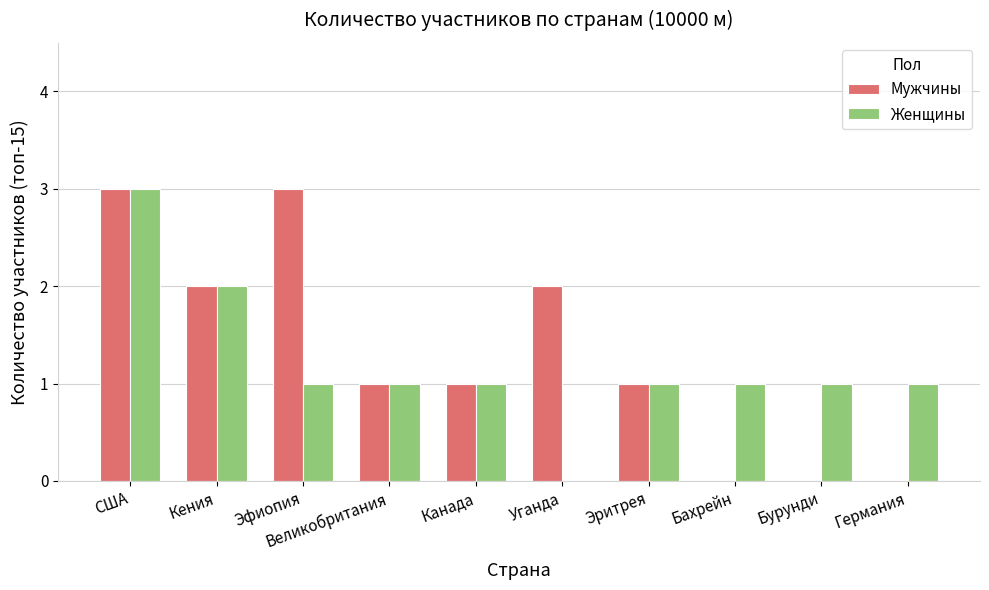

True or false: Женщины has a value of 1 at Эритрея.

True